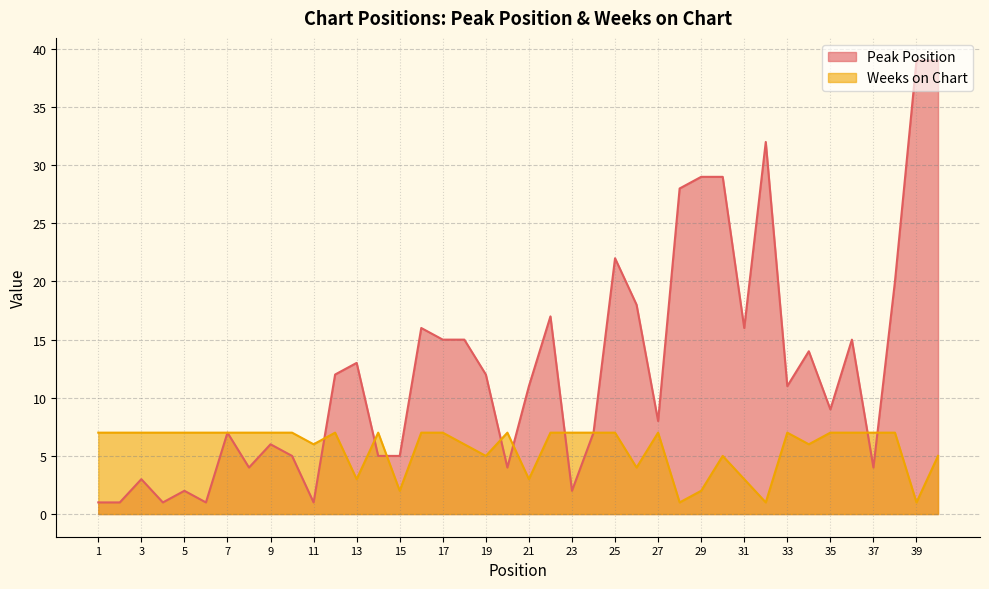

What is the difference between the Weeks on Chart values at 15 and 30?

3